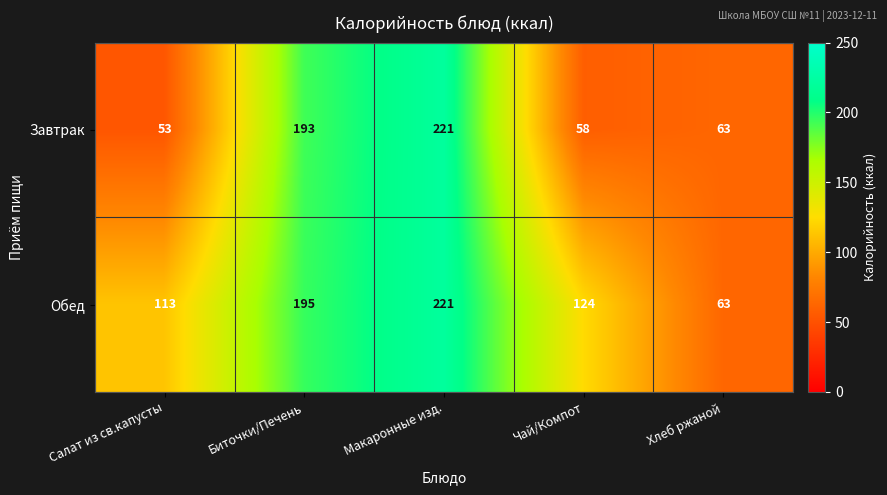

Reading left to right, list all the values displayed in this chart.

Завтрак: Салат из св.капусты=53	Биточки/Печень=193	Макаронные изд.=221	Чай/Компот=58	Хлеб ржаной=63
Обед: Салат из св.капусты=113	Биточки/Печень=195	Макаронные изд.=221	Чай/Компот=124	Хлеб ржаной=63